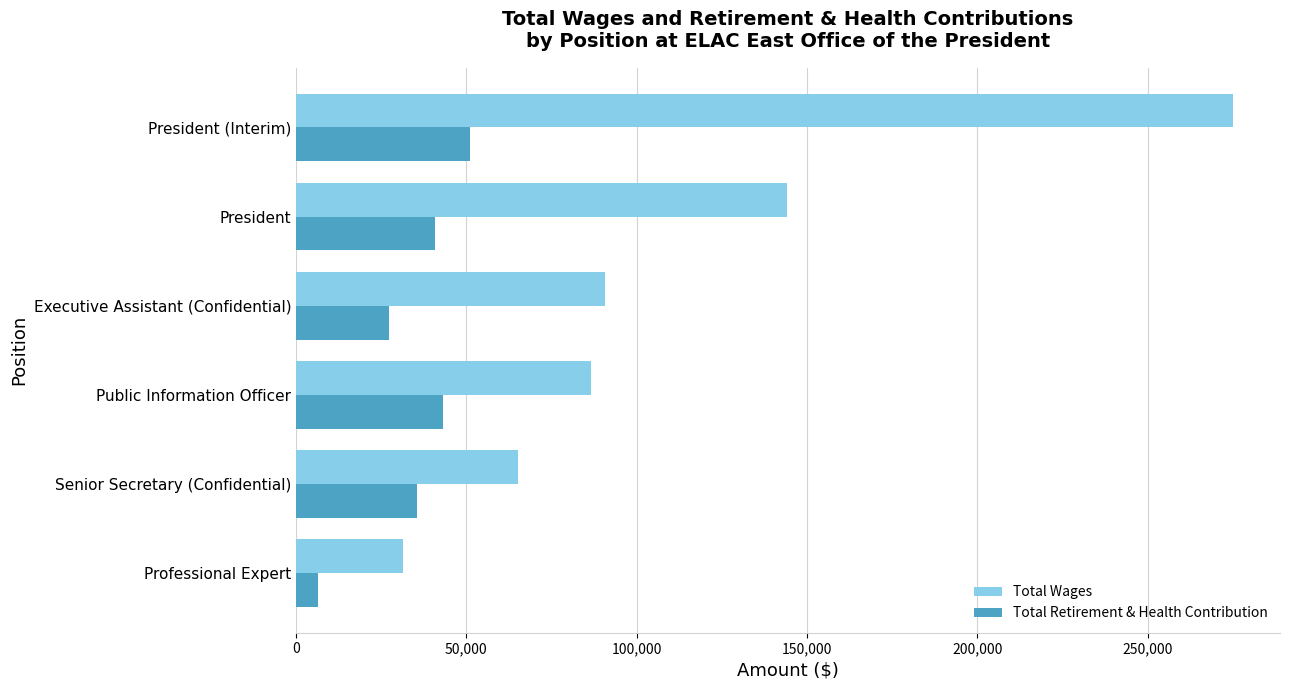

Rank the series by their maximum value, from highest to lowest.

Total Wages, Total Retirement & Health Contribution